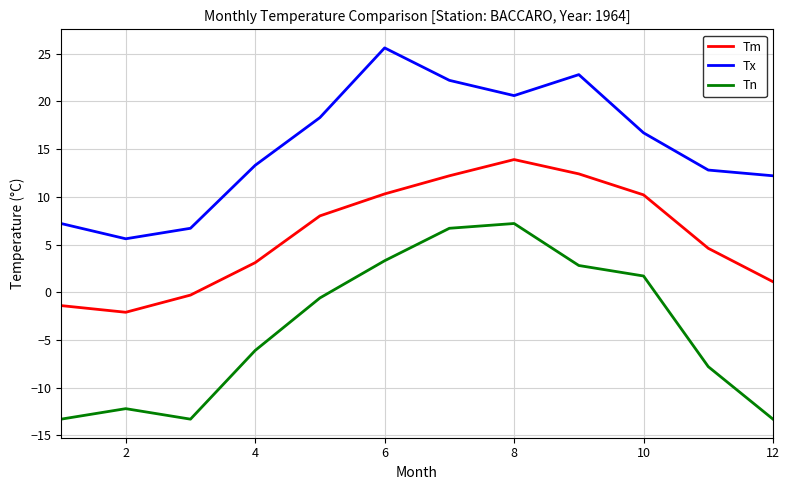

What is the difference between the maximum and minimum values in the Tn series?

20.5